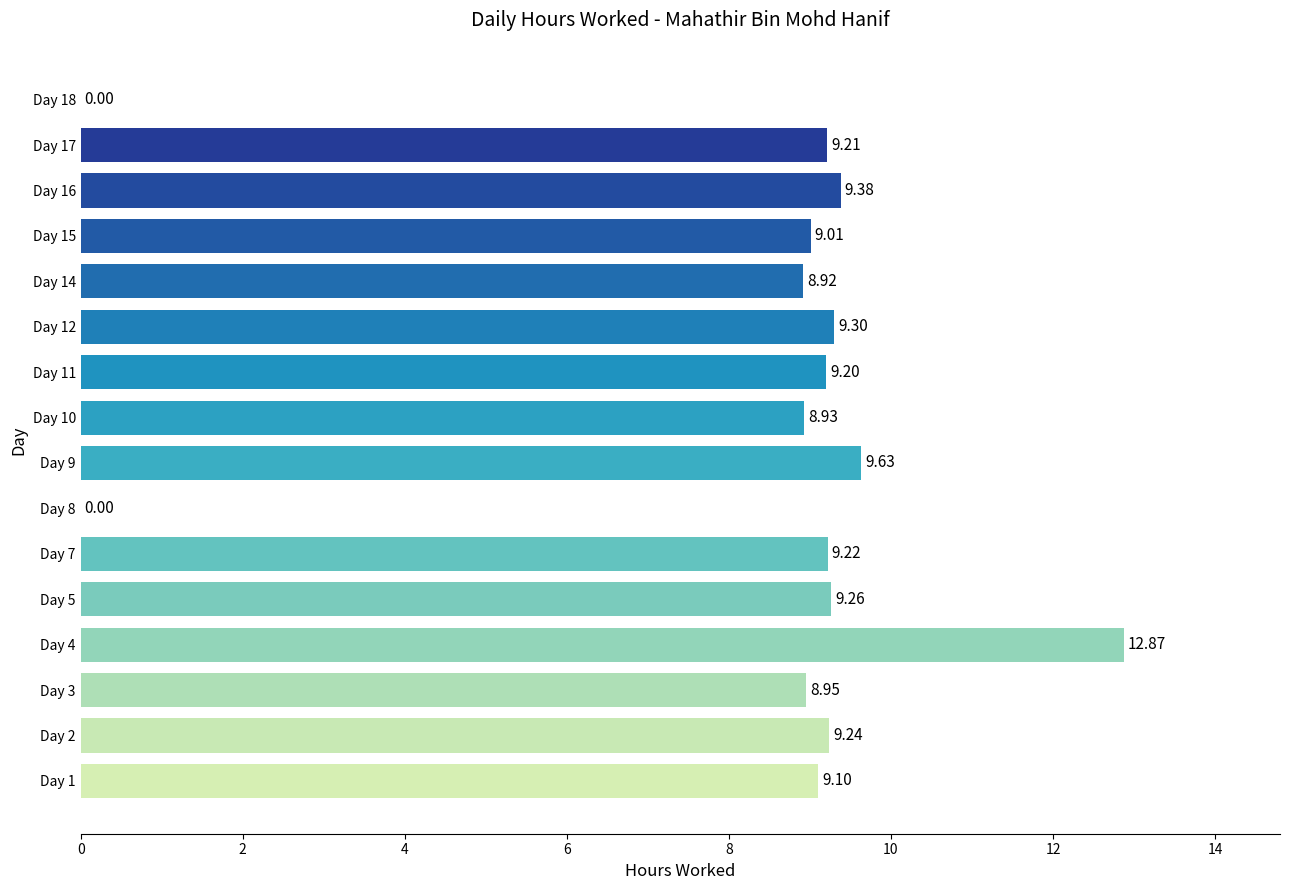

What is the sum of all values?

132.2